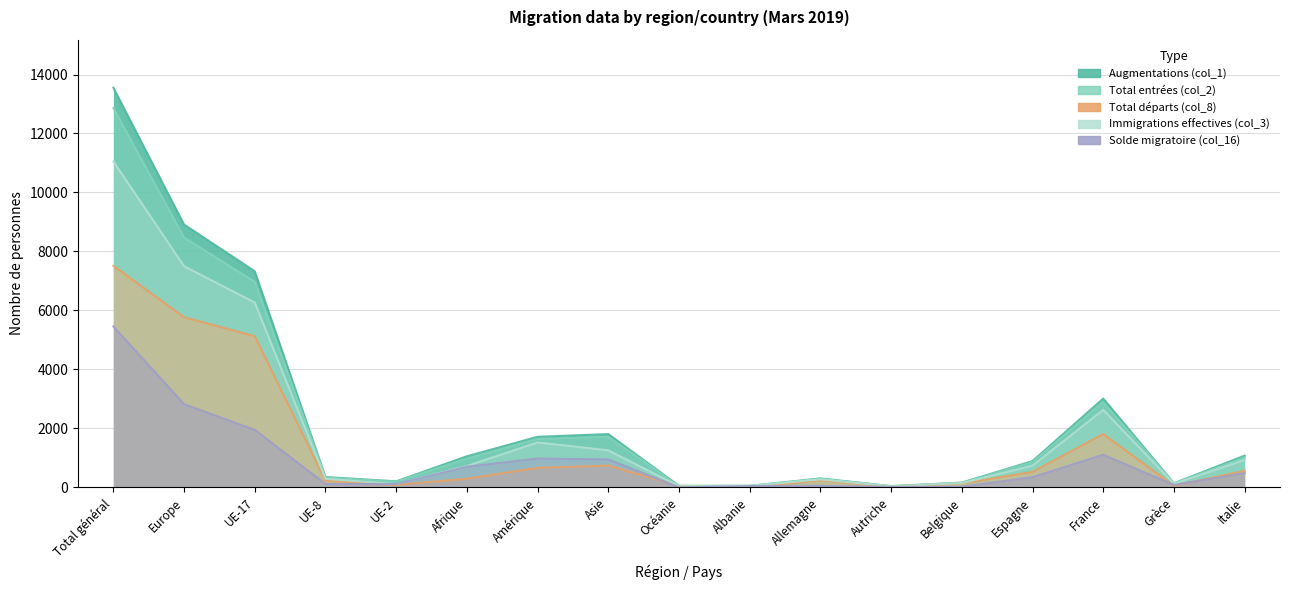

What is the greatest value displayed?

13553